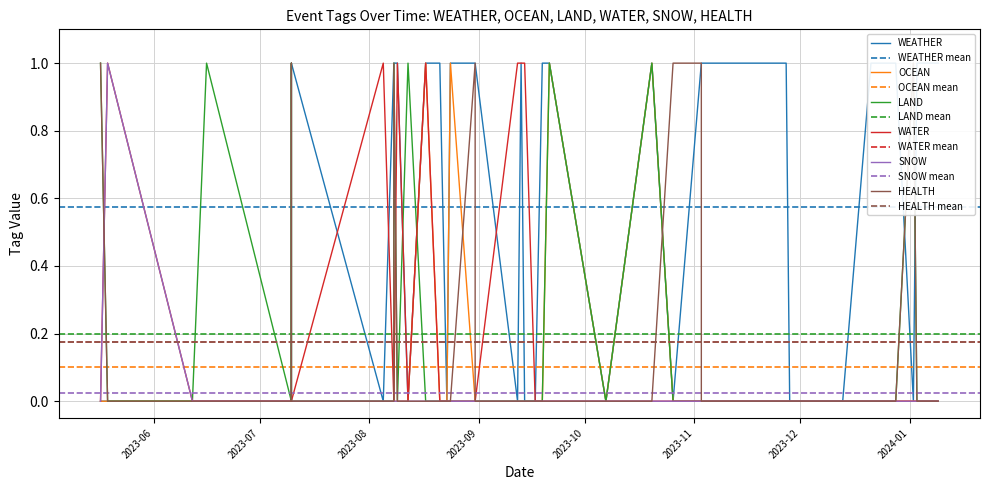

What are all the series names shown in the legend?

WEATHER, OCEAN, LAND, WATER, SNOW, HEALTH